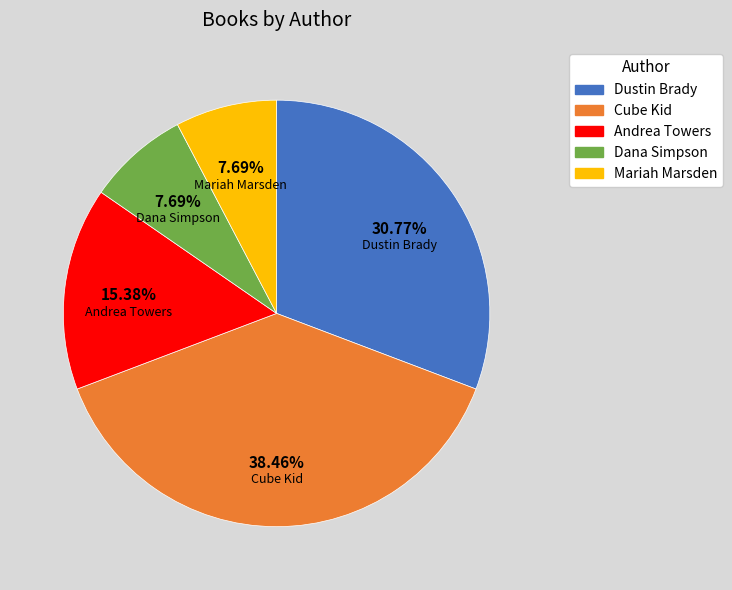

Does Mariah Marsden represent more than half of the total?

No